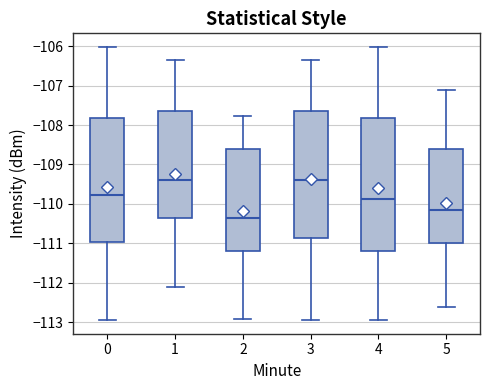

Where is the upper edge of the box at x = 1 on the y-axis? The values are not printed on the chart, so give them approximately, as read against the axis.

-107.6